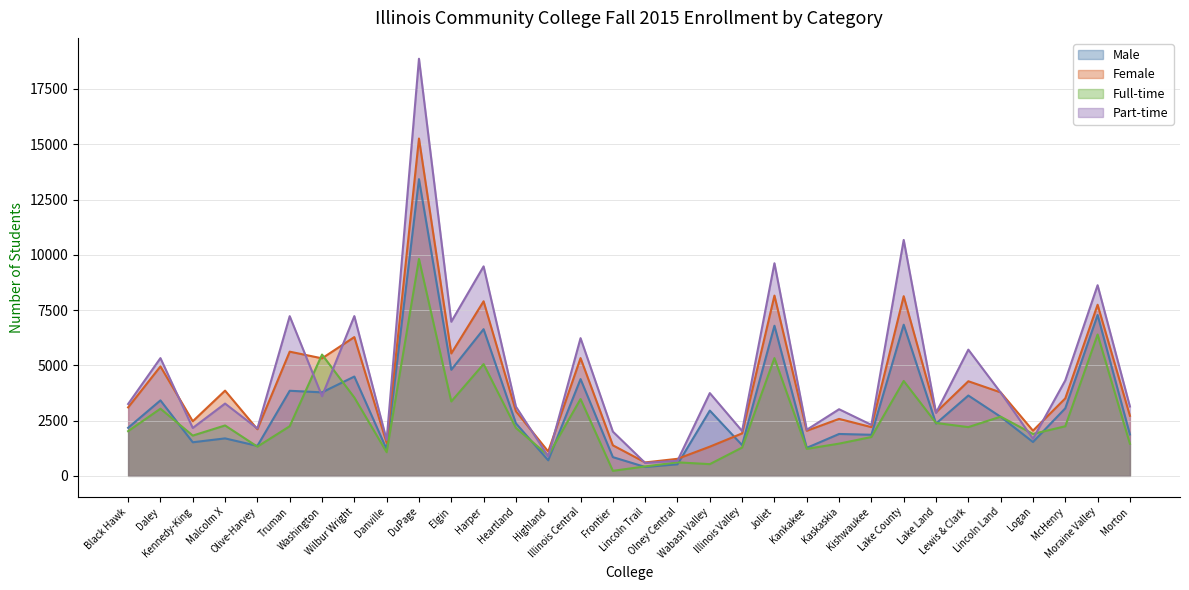

True or false: Full-time and Male cross at least once.

True